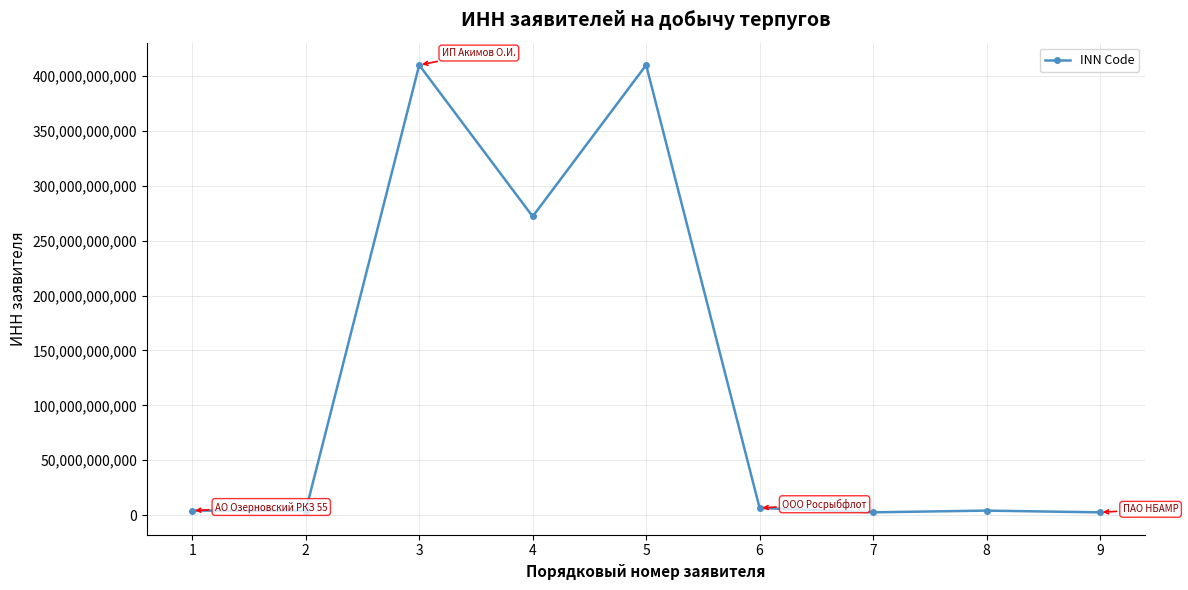

Where is the first local maximum?

3